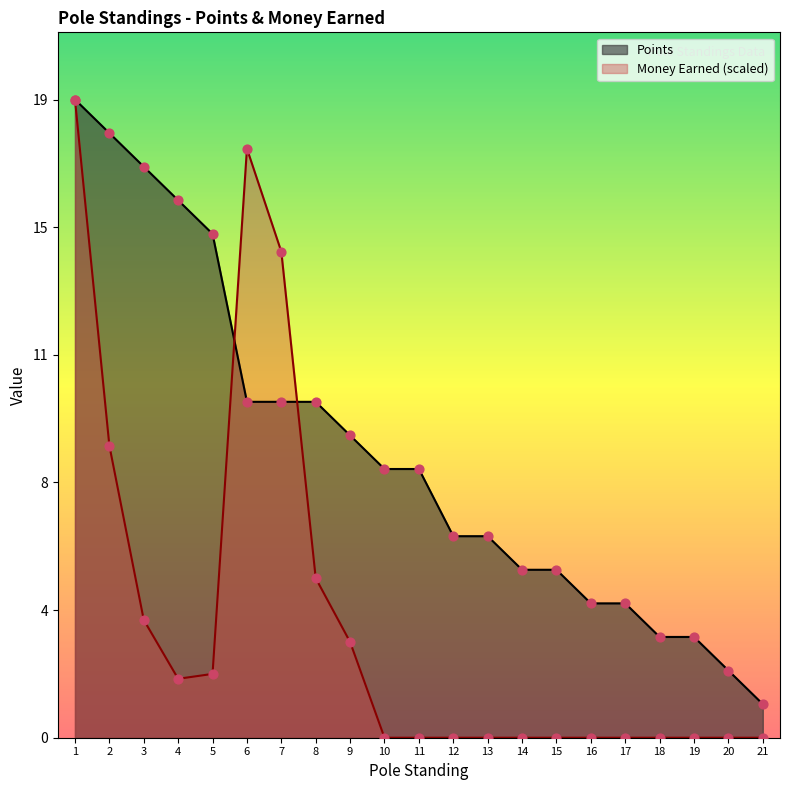

Which series reaches the minimum Y coordinate?

Money Earned